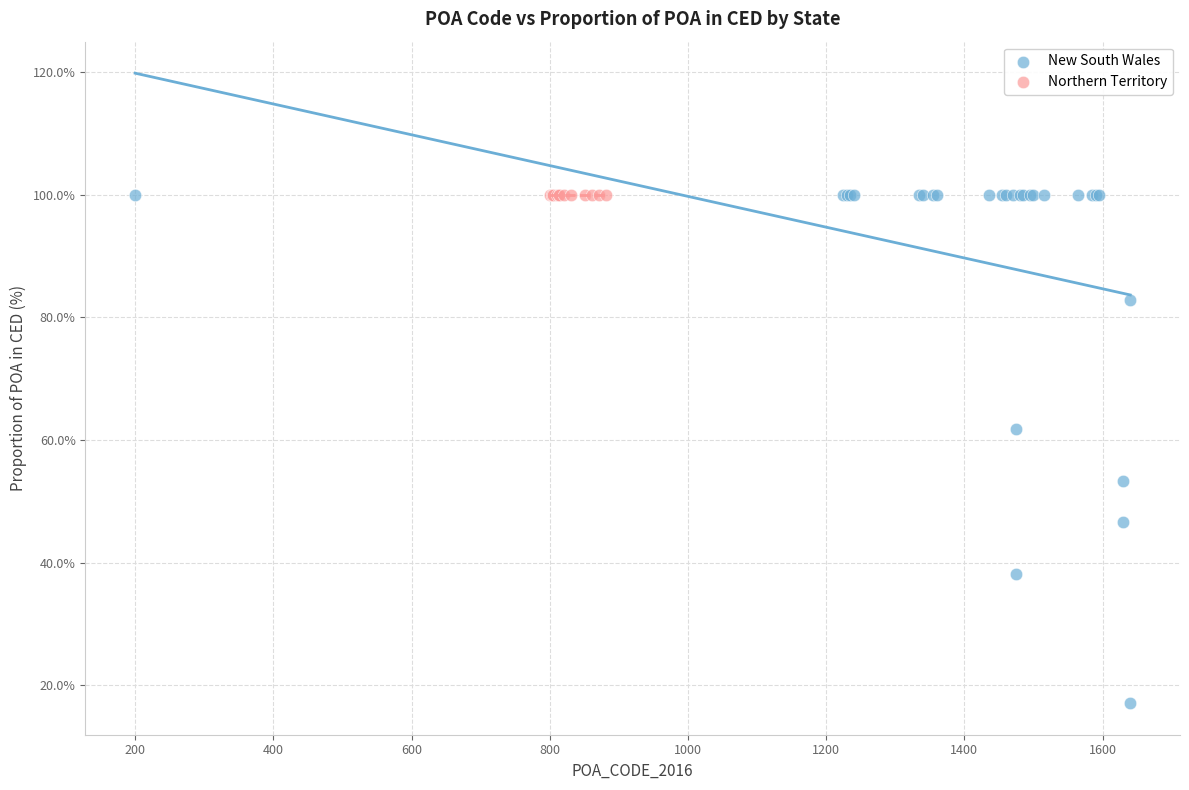

Which series contains the lowest Y value?

New South Wales